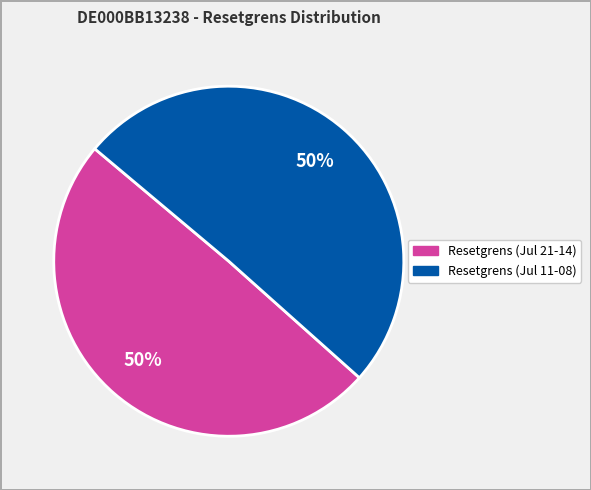

How many segments does this pie chart have?

2